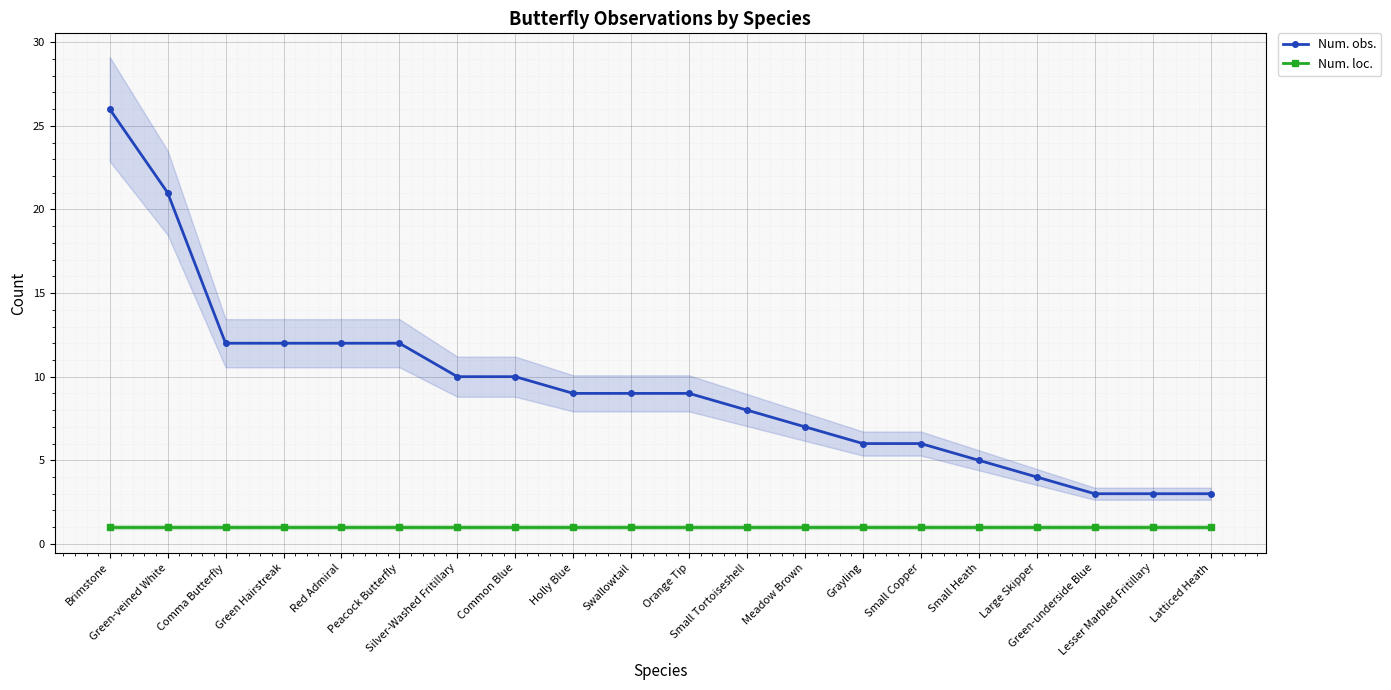

What is the label of the 15th point from the right?

Peacock Butterfly